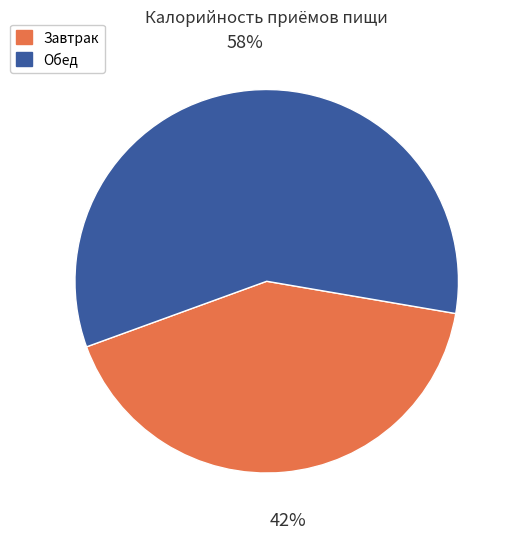

To the nearest percent, what is the difference between the Завтрак and Обед slice percentages?

16%